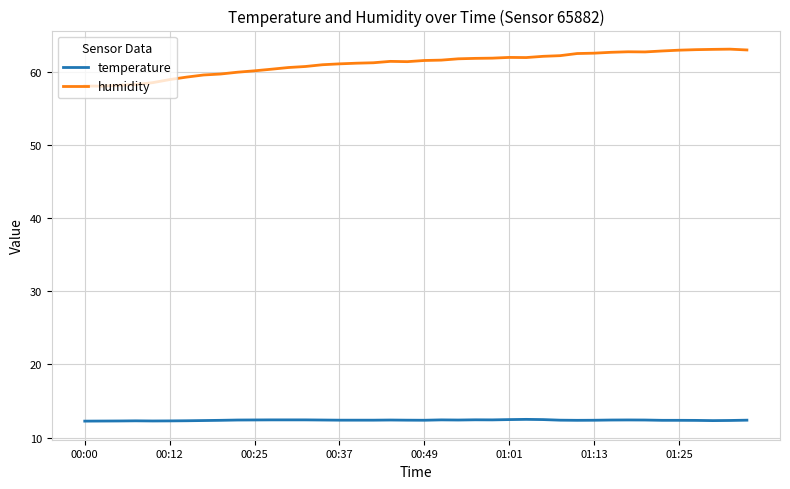

What is the average value of the humidity series?

61.1